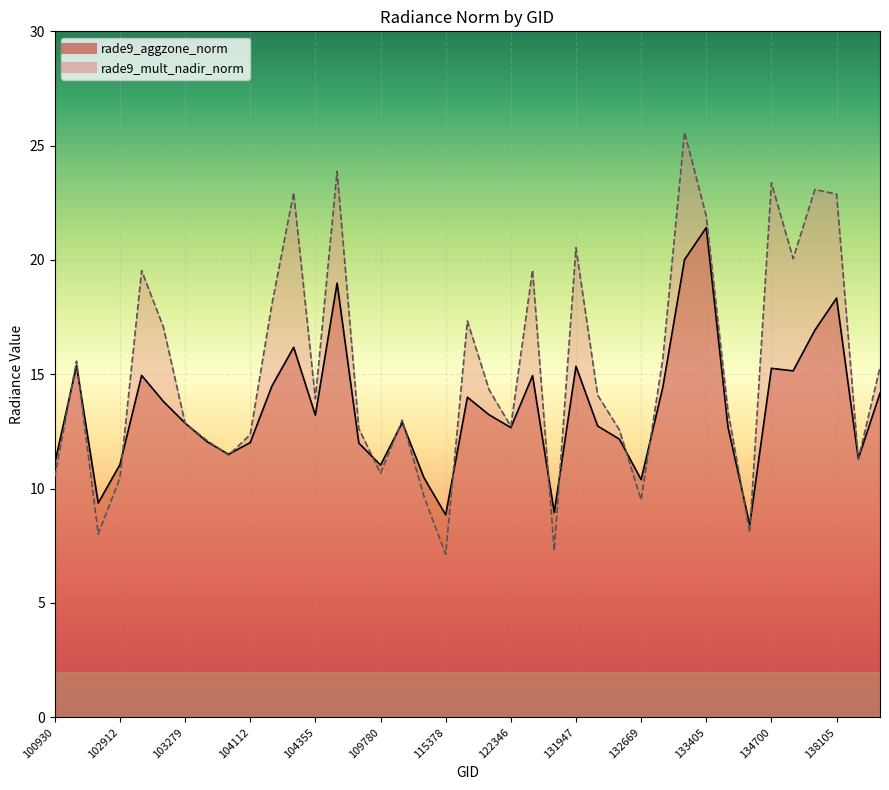

Reading left to right, list all the values displayed in this chart.

rade9_aggzone_norm: 100930=11.1	102671=15.4	102792=9.4	102912=11.0	102920=15.0	103032=13.8	103279=12.9	103397=12.1	103761=11.5	104112=12.0	104229=14.5	104236=16.2	104355=13.2	108015=19.0	108715=12.0	109780=11.0	110127=12.9	110299=10.5	115378=8.9	115500=14.0	122178=13.2	122346=12.7	123775=14.9	131768=9.0	131947=15.4	131961=12.7	132136=12.2	132669=10.4	133040=14.4	133223=20.0	133405=21.4	133585=12.7	134505=8.4	134700=15.3	137905=15.2	137916=16.9	138105=18.3	138296=11.3	139095=14.2
rade9_mult_nadir_norm: 100930=10.5	102671=15.6	102792=8.0	102912=10.5	102920=19.5	103032=17.1	103279=12.9	103397=12.1	103761=11.5	104112=12.4	104229=18.1	104236=22.9	104355=13.9	108015=23.9	108715=12.6	109780=10.7	110127=13.0	110299=9.7	115378=7.1	115500=17.3	122178=14.3	122346=12.7	123775=19.6	131768=7.3	131947=20.5	131961=14.1	132136=12.6	132669=9.5	133040=15.7	133223=25.6	133405=21.9	133585=13.4	134505=8.1	134700=23.4	137905=20.1	137916=23.1	138105=22.9	138296=11.3	139095=15.3